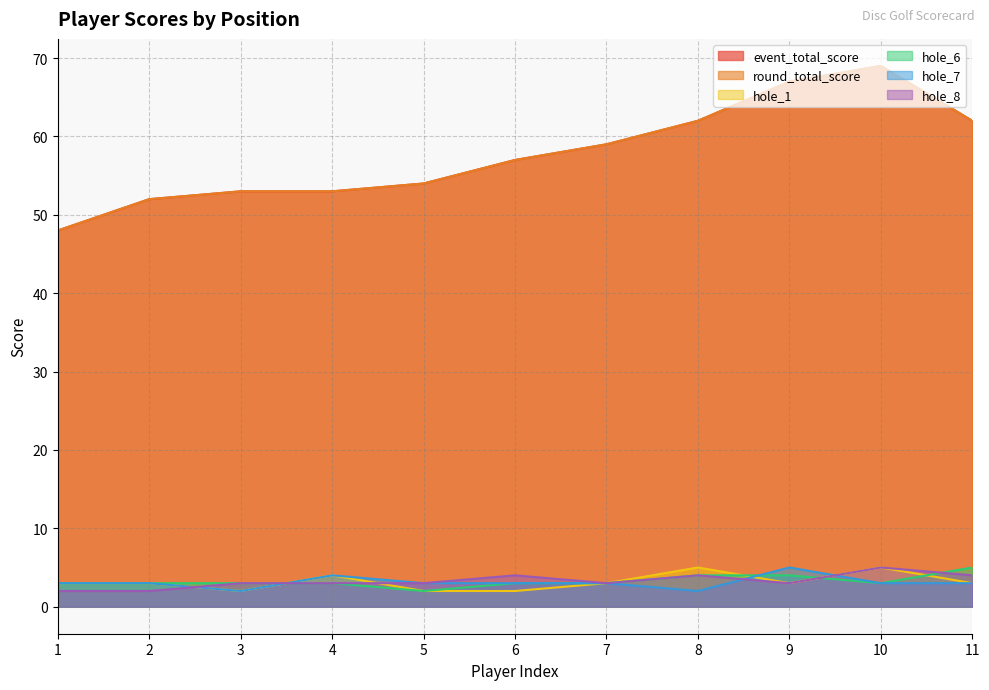

Where do hole_1 and hole_8 first cross each other?

2 and 3